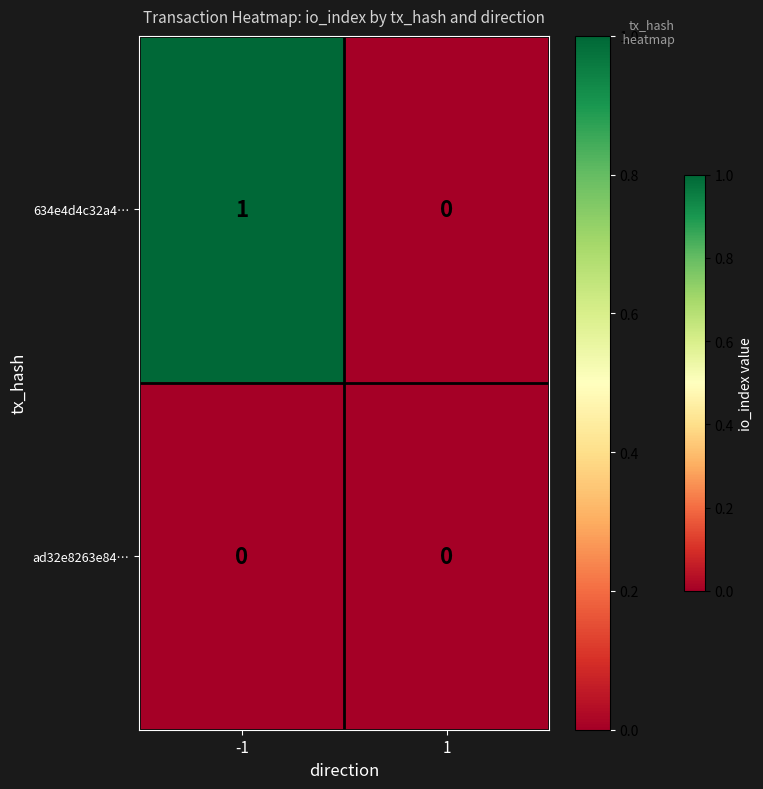

Reading left to right, extract all data points from this chart.

634e4d4c32a4…: 1	0
ad32e8263e84…: 0	0